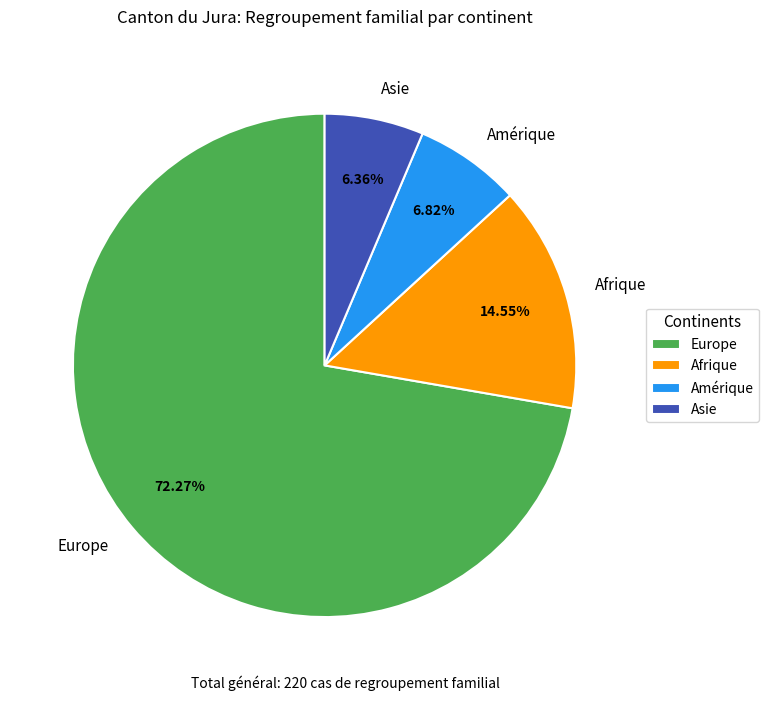

Is it true that Afrique is 15% of the pie?

True